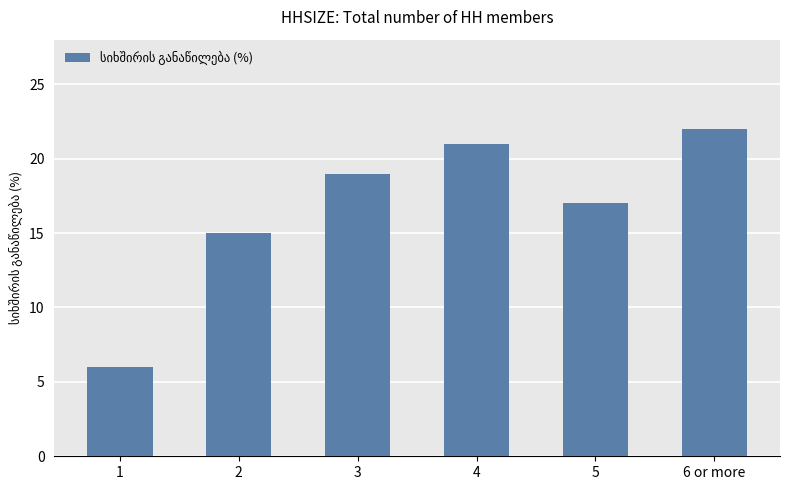

What is the approximate value at 3?

19